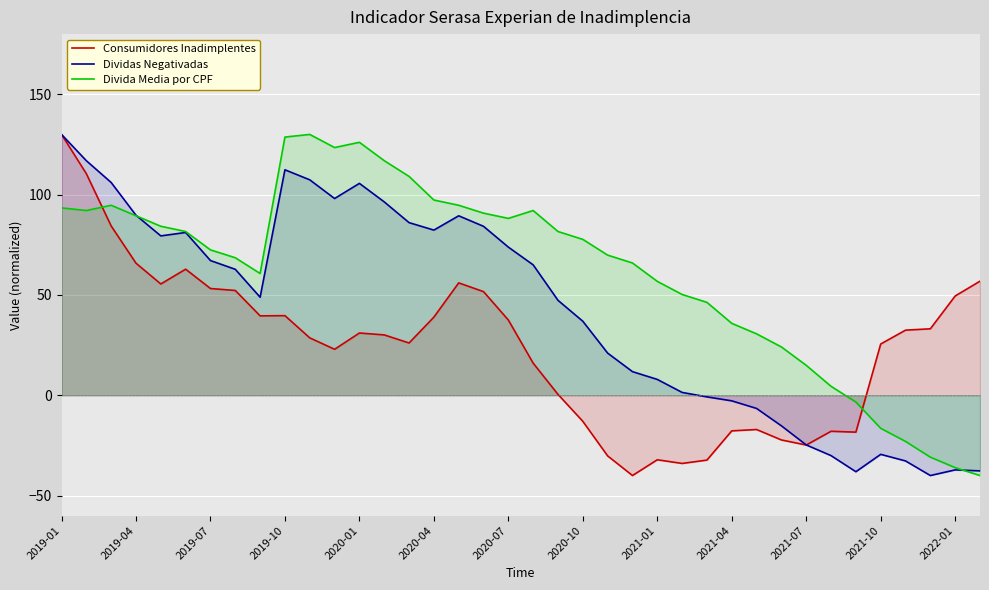

What is the difference between the maximum and minimum values in the Dividas Negativadas series?

170.0